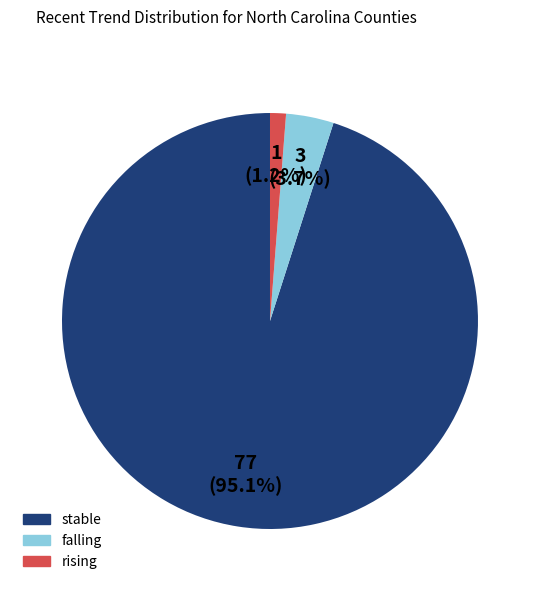

Is falling the majority of the pie?

No